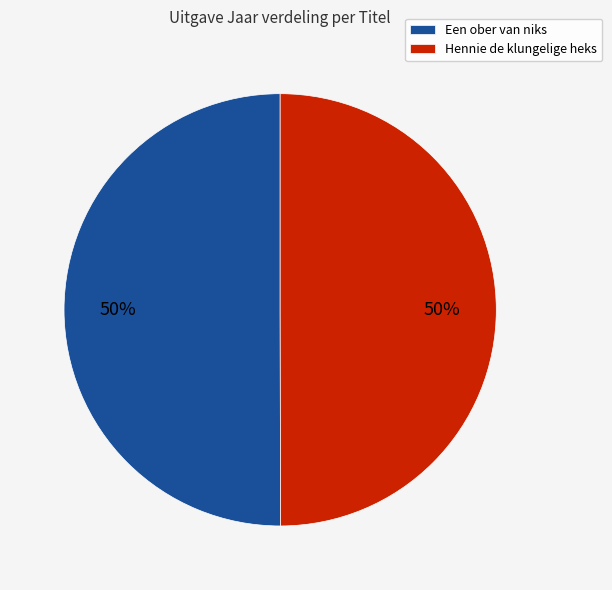

Approximately how many times larger is the value at Een ober van niks compared to Hennie de klungelige heks?

1.0